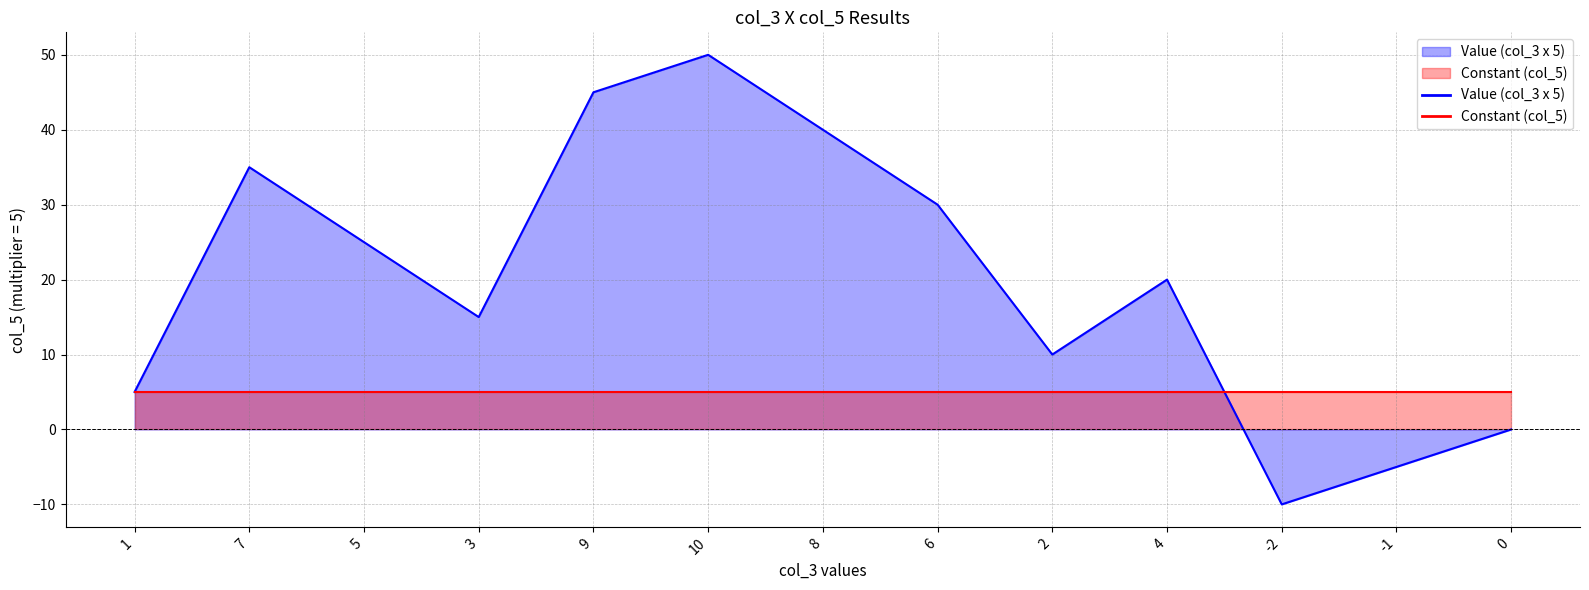

At which category does the chart reach its minimum across all series?

-2